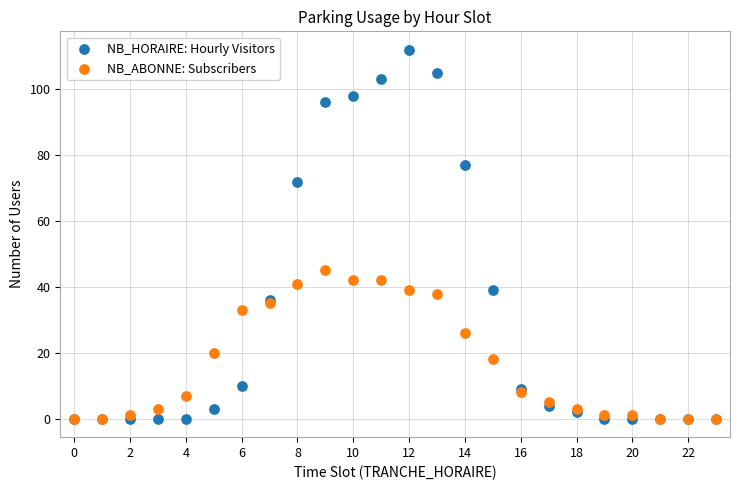

What are all the series names shown in the legend?

NB_HORAIRE: Hourly Visitors, NB_ABONNE: Subscribers